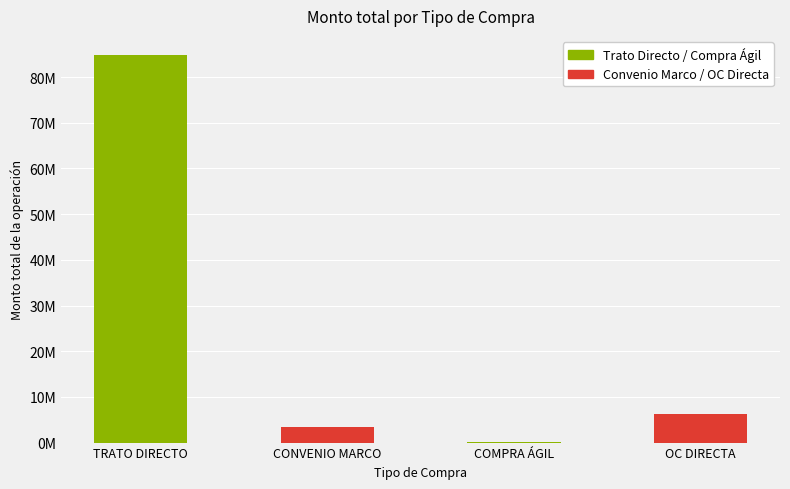

What is the value of the 3rd bar from the left?

157159